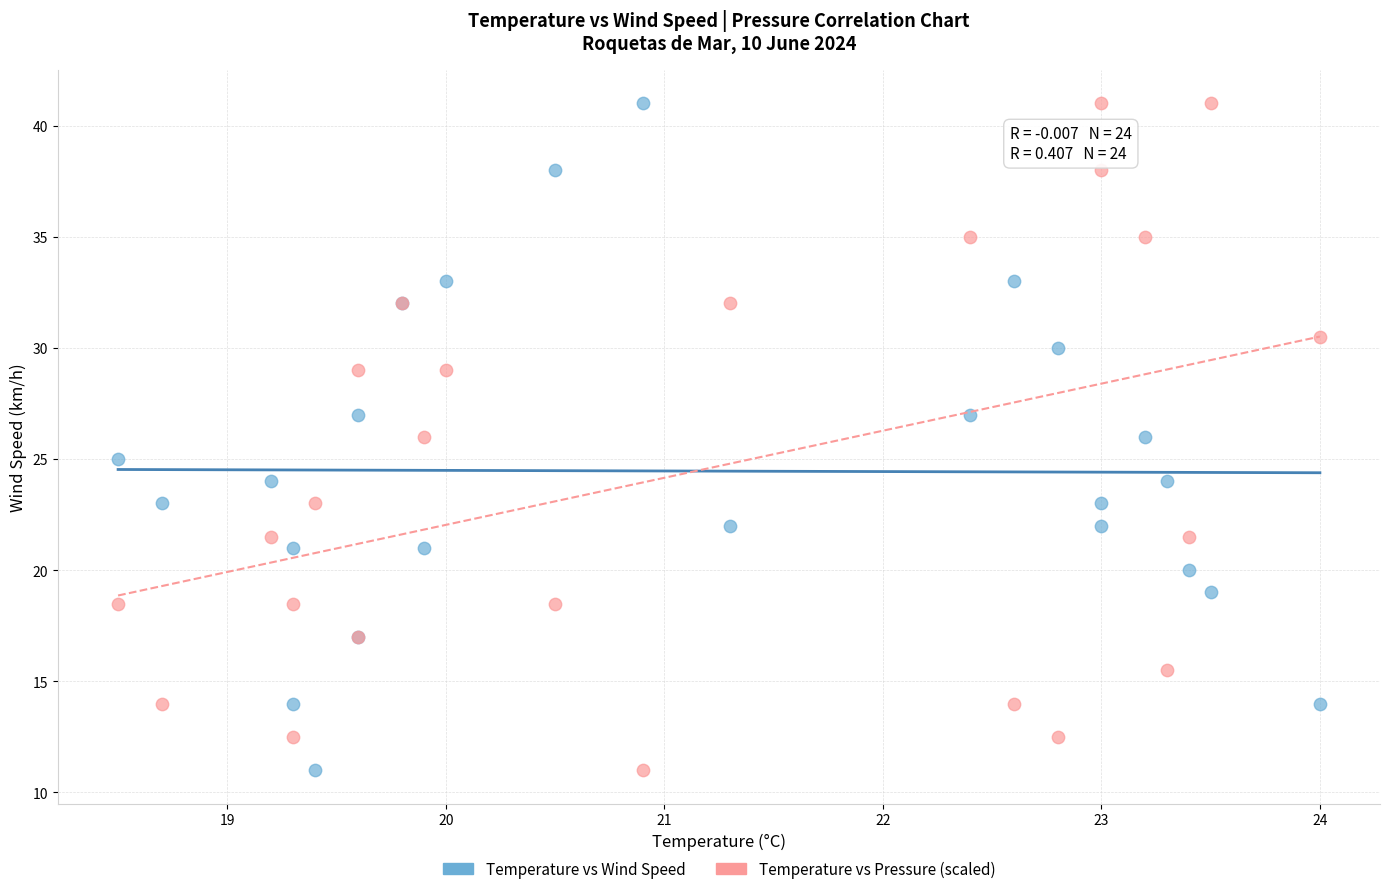

What is the X range (max minus min) for the scatter plot?

5.5